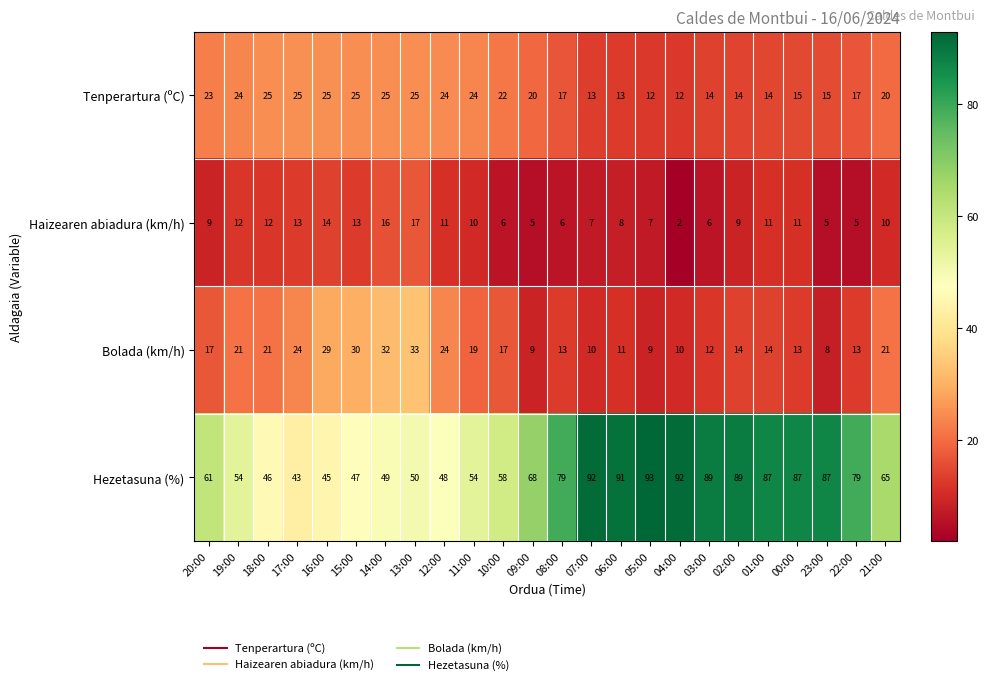

Rank the series at 14:00 from highest to lowest value.

Hezetasuna (%), Bolada (km/h), Tenperartura (ºC), Haizearen abiadura (km/h)